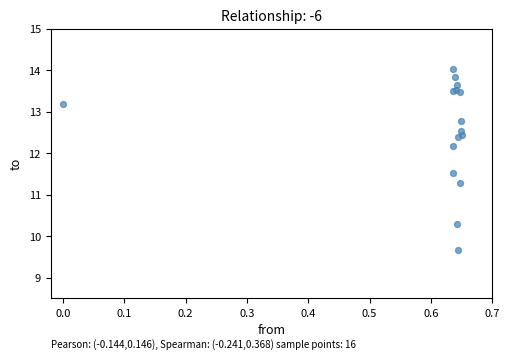

What Y value in the scatter plot is closest to 11?

11.3